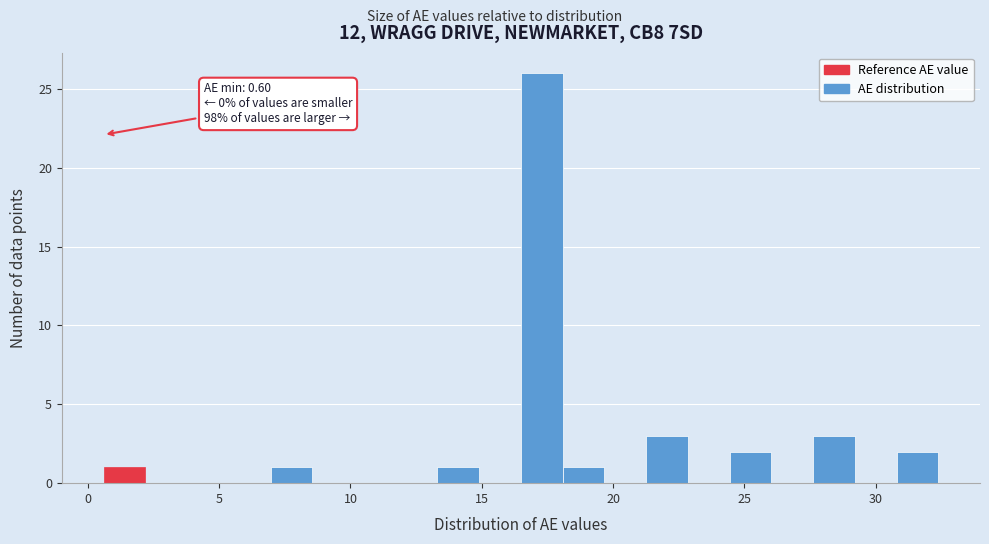

Around what value on the x-axis is the tallest bar? Give the approximate position of its centre, as read against the axis.

17.5